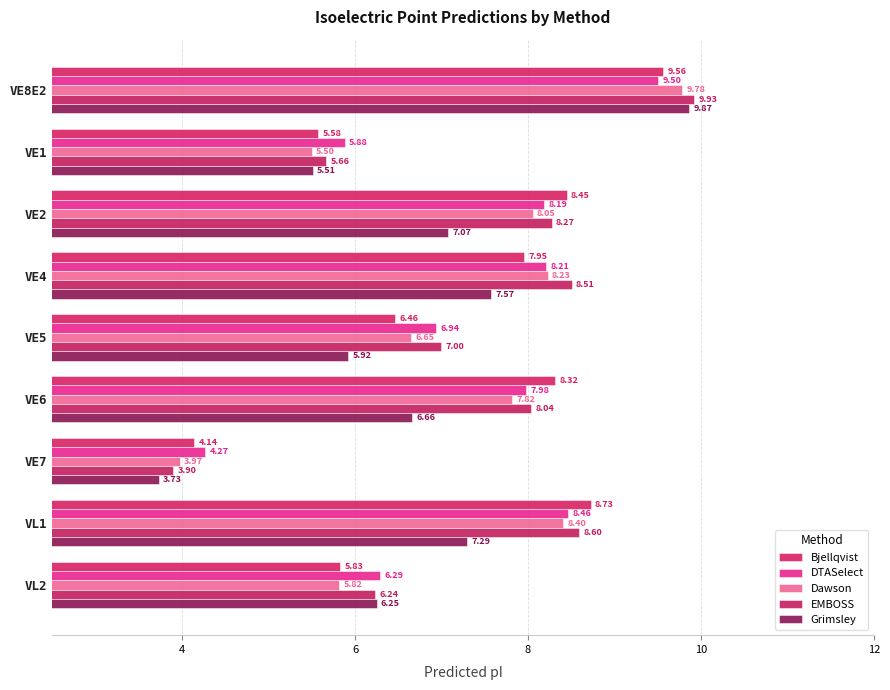

How many data points in DTASelect are less than 7?

4